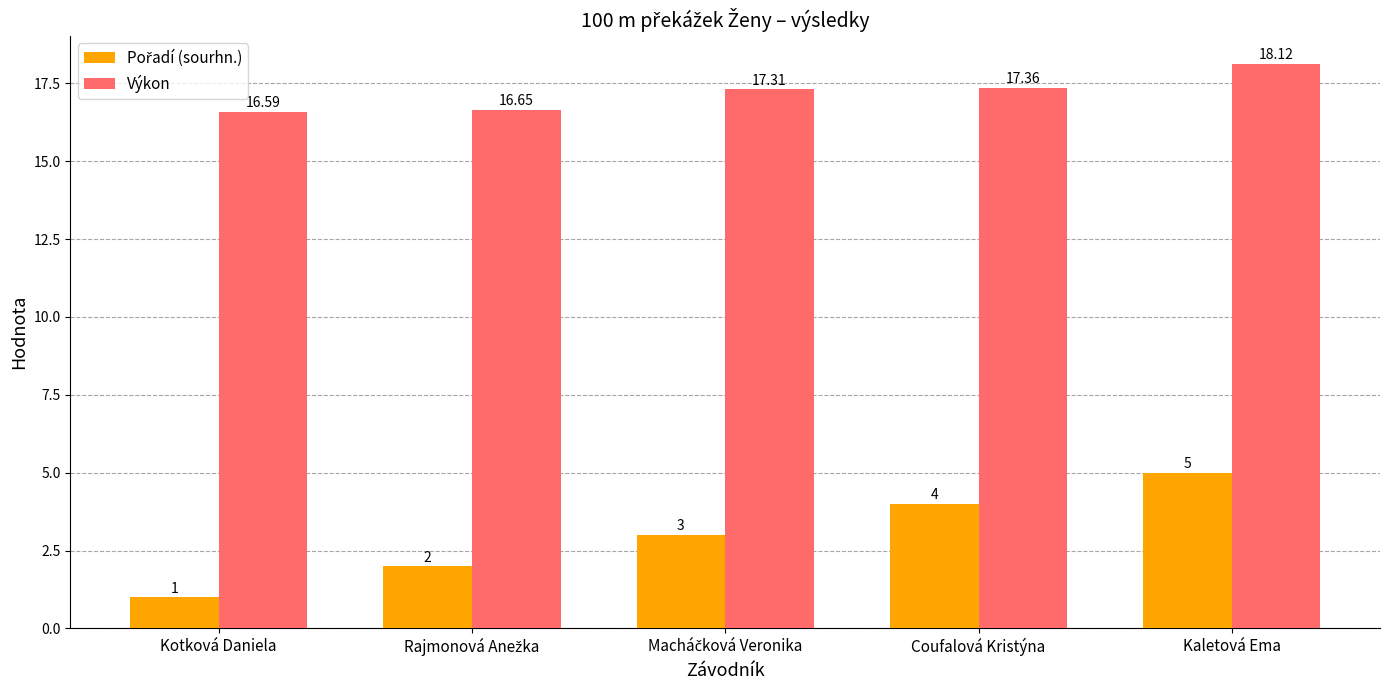

At which category does the chart reach its peak across all series?

Kaletová Ema